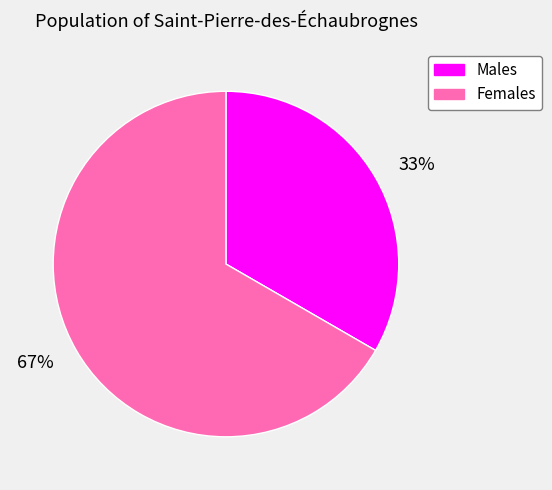

To the nearest percent, what is the combined percentage of 33% and 67%?

100%